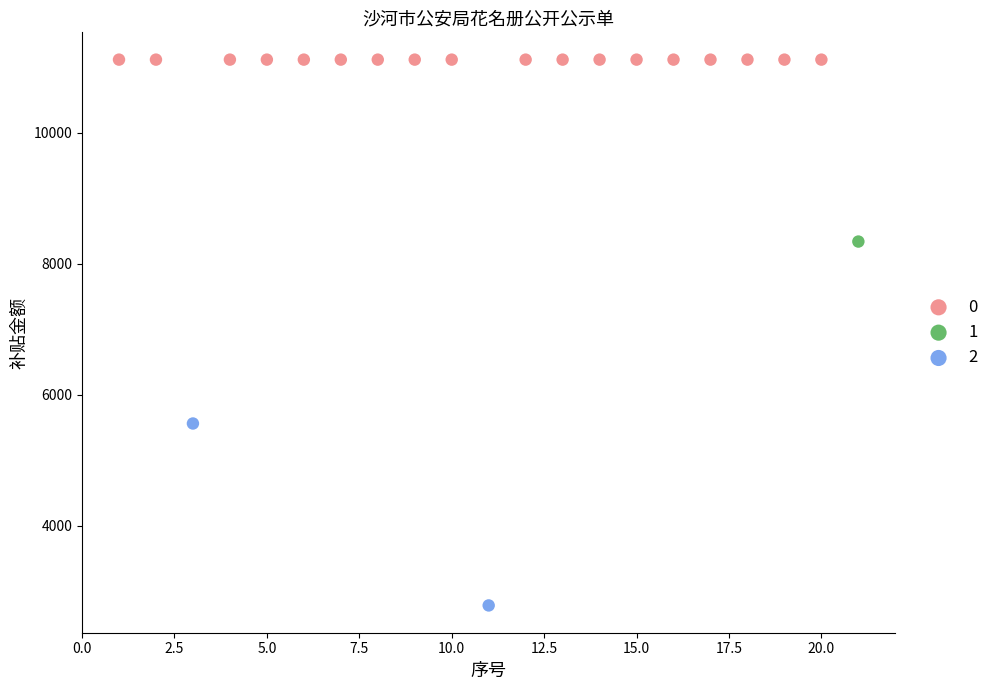

What are all the series names shown in the legend?

0, 1, 2